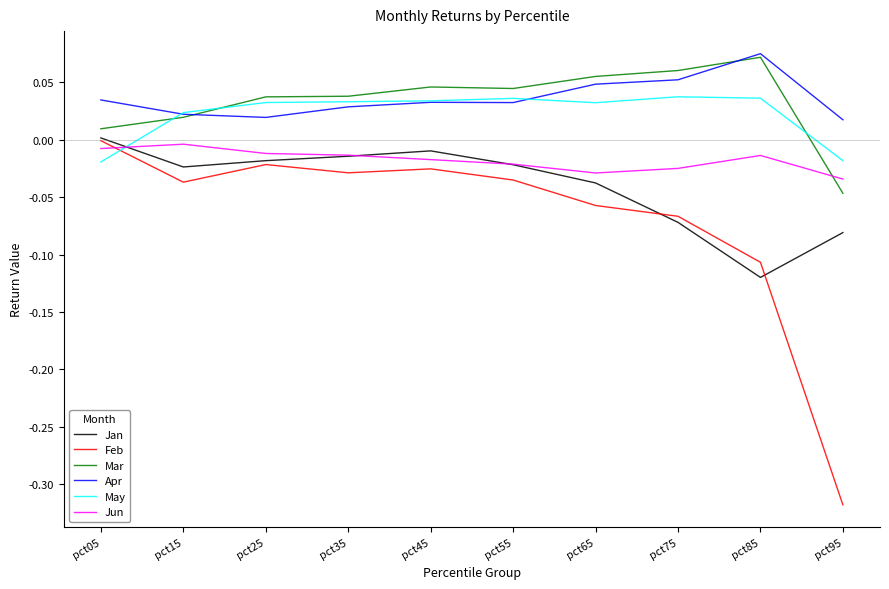

What is the difference between the maximum and minimum values in the Feb series?

0.3